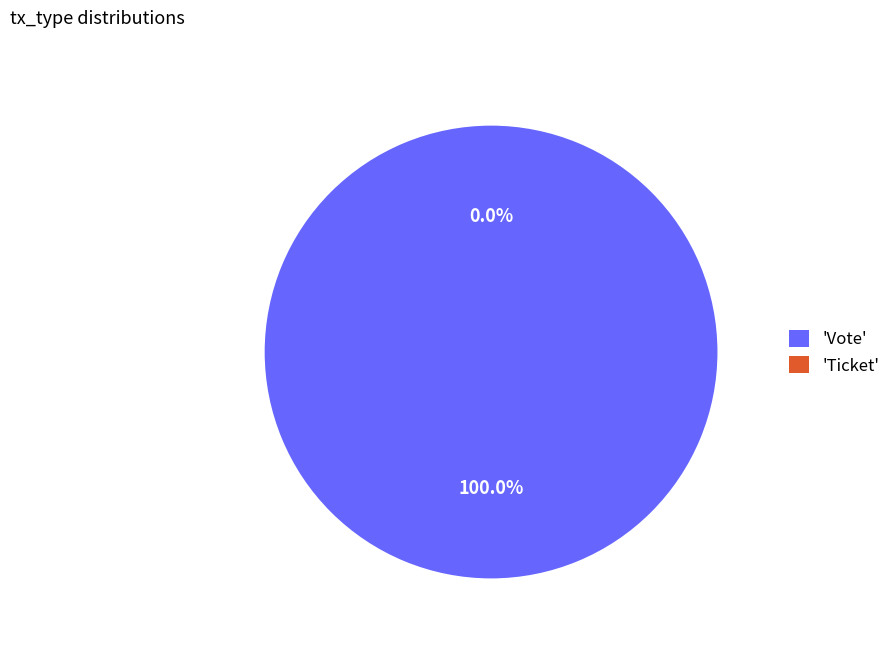

Does any single category account for the majority?

Yes